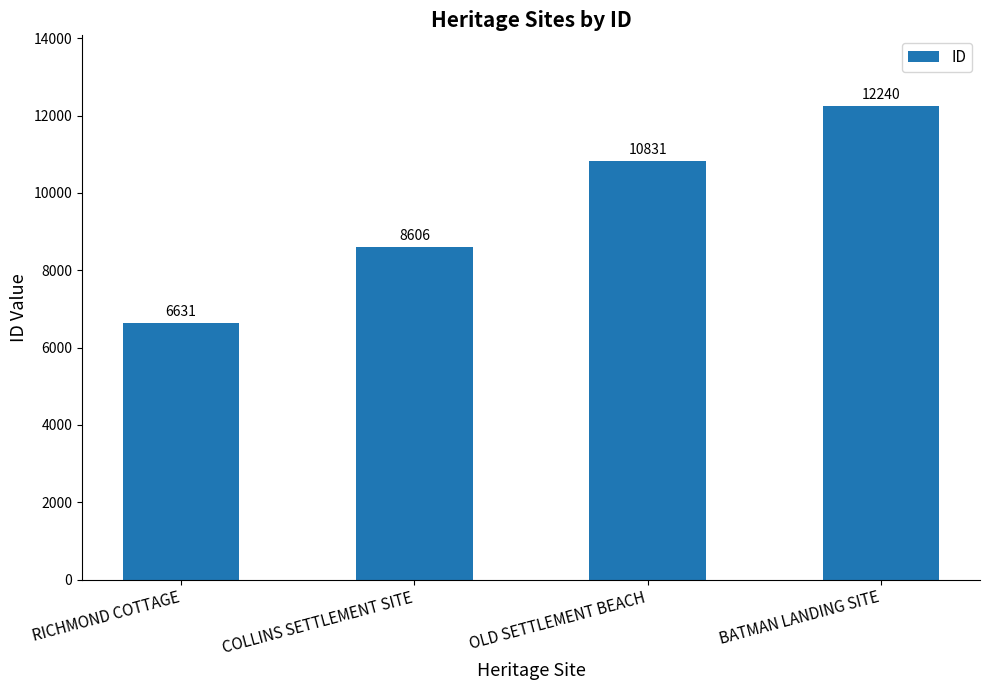

Rank the categories by value from lowest to highest.

RICHMOND COTTAGE, COLLINS SETTLEMENT SITE, OLD SETTLEMENT BEACH, BATMAN LANDING SITE